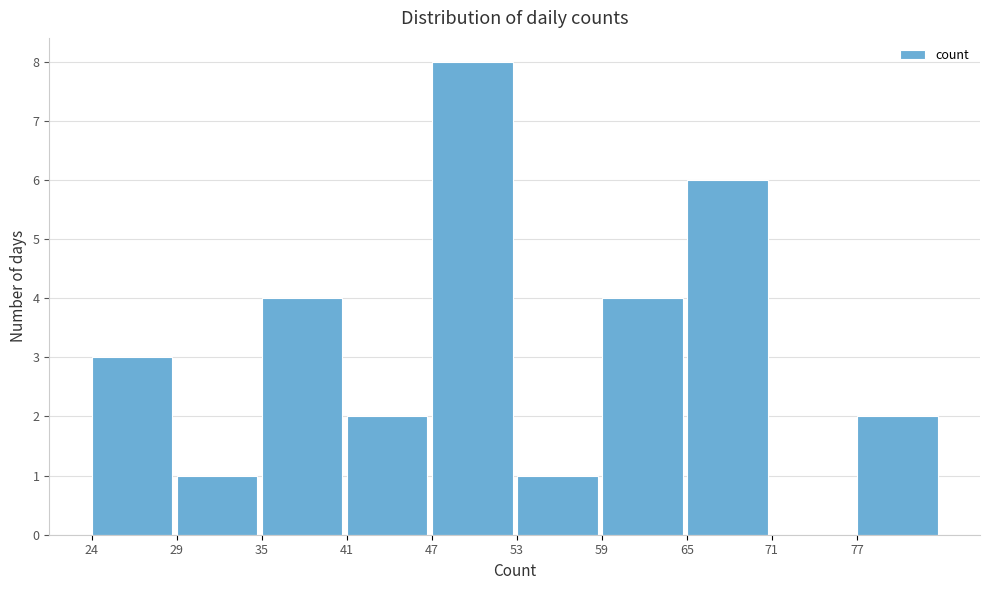

Reading right to left, what are all the values shown in this chart?

77=2	71=0	65=6	59=4	53=1	47=8	41=2	35=4	29=1	24=3